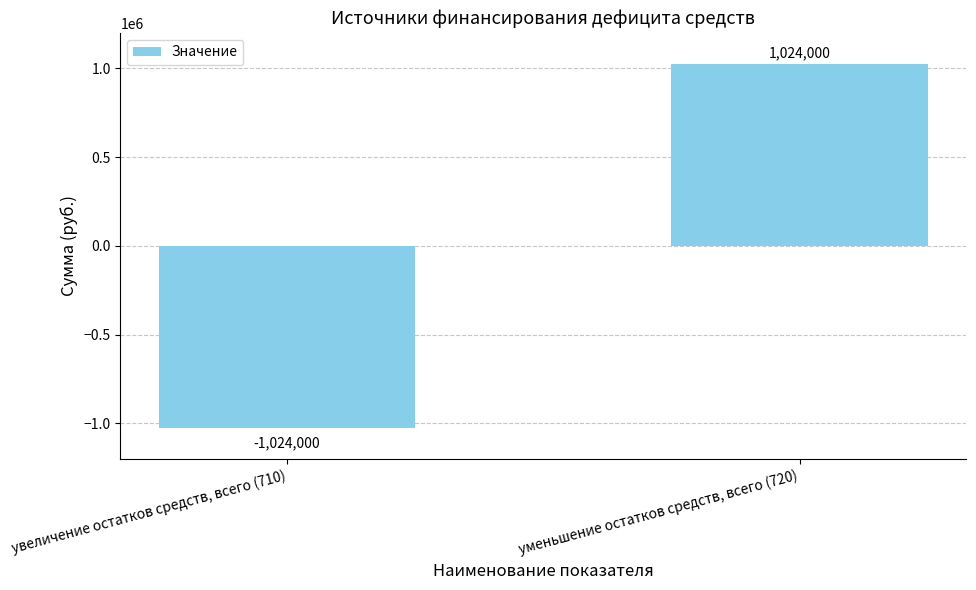

What value does the data have at уменьшение остатков средств, всего (720), to the nearest 100?

1024000